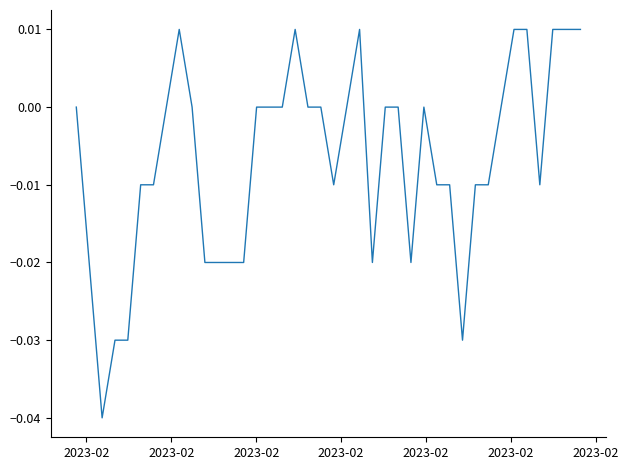

How many lines are shown in the chart?

1